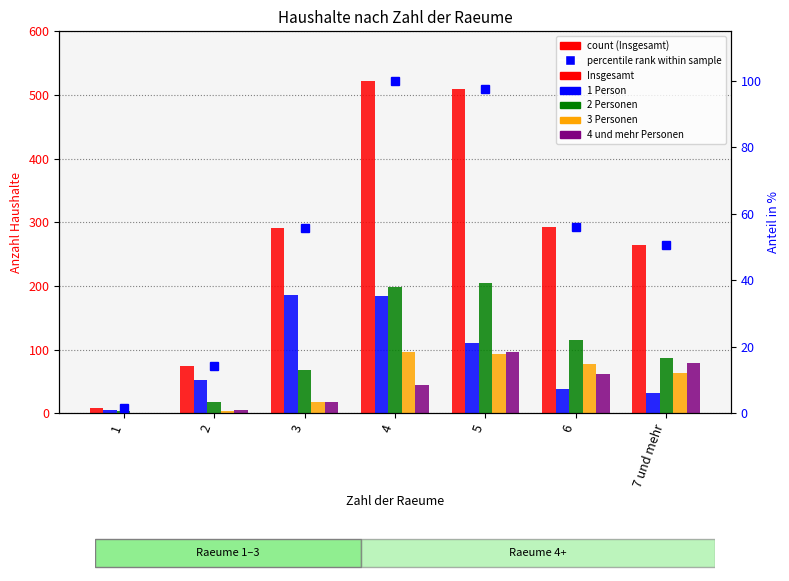

At which label is 3 Personen closest to 48?

7 und mehr